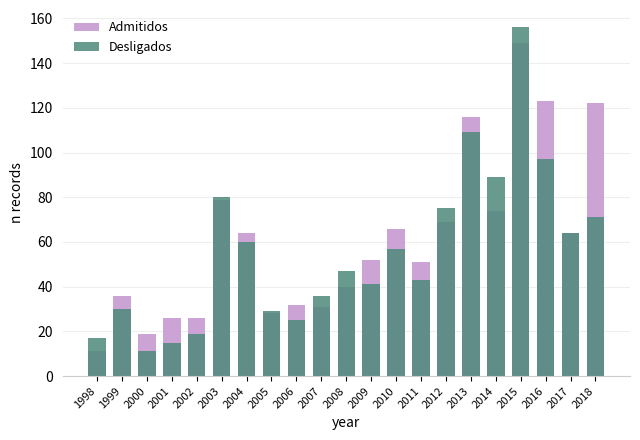

Which series changed the most between 1998 and 2013?

Admitidos